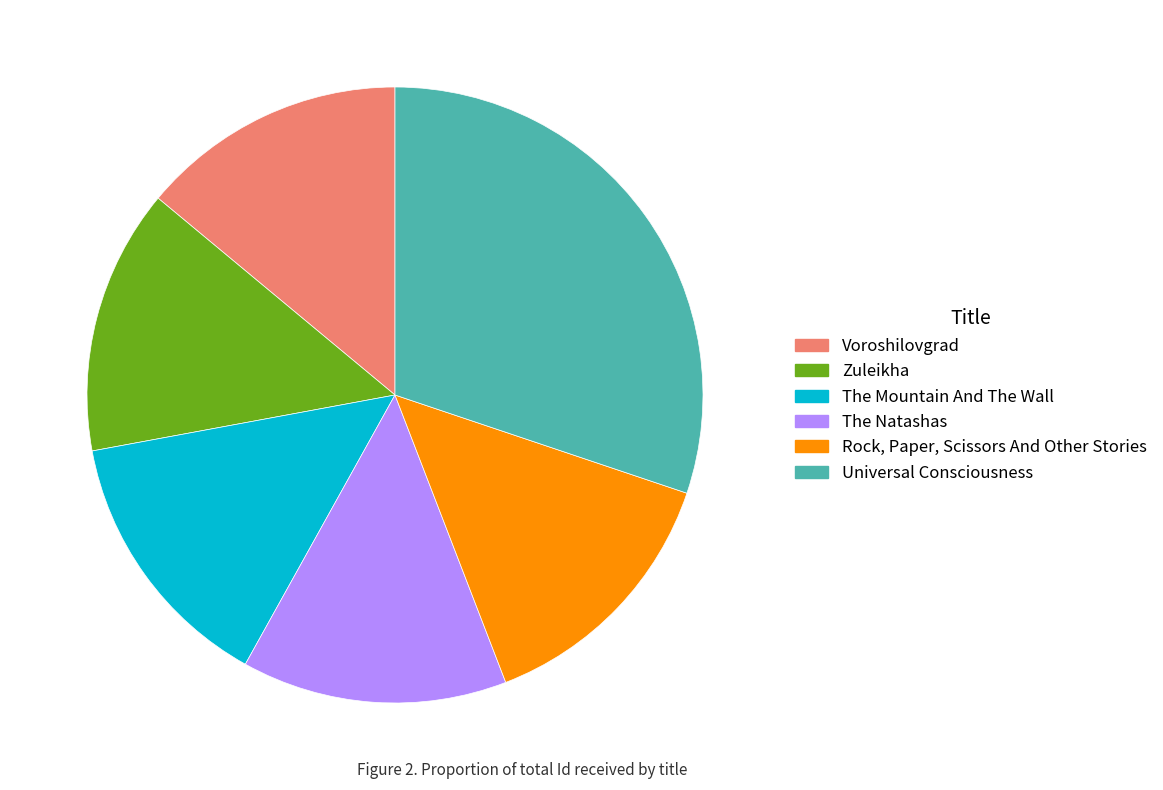

Do Universal Consciousness and Voroshilovgrad together represent more than half of the pie?

No